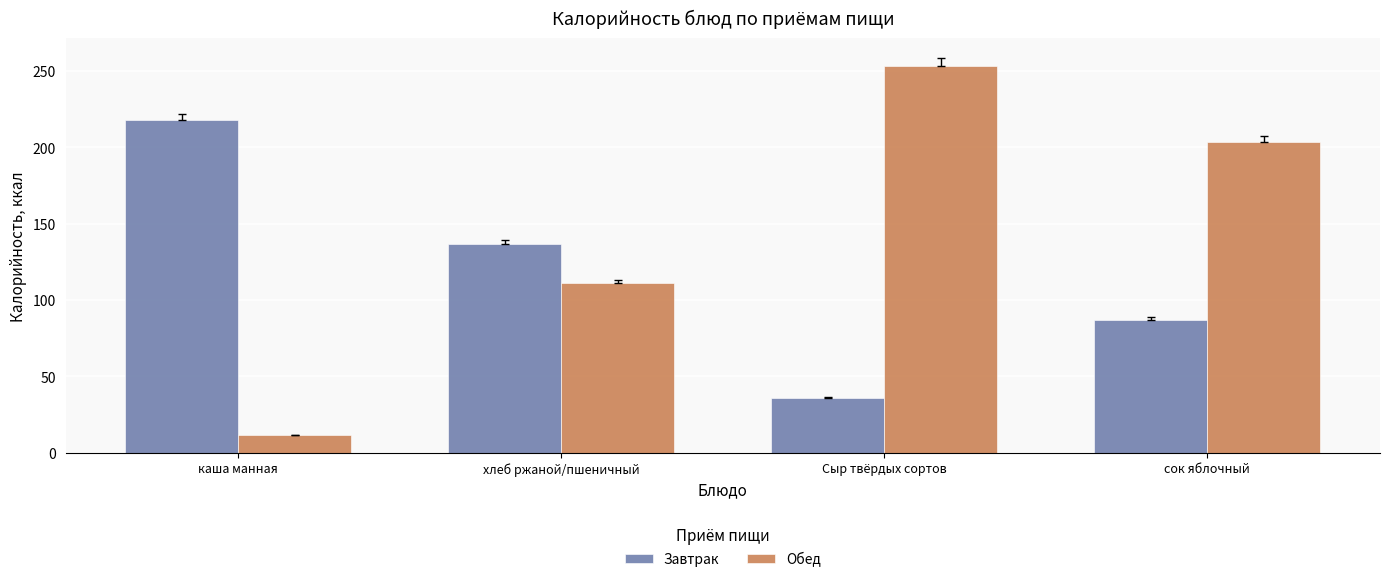

List the labels in order of Обед value, largest first.

Сыр твёрдых сортов, сок яблочный, хлеб ржаной/пшеничный, каша манная